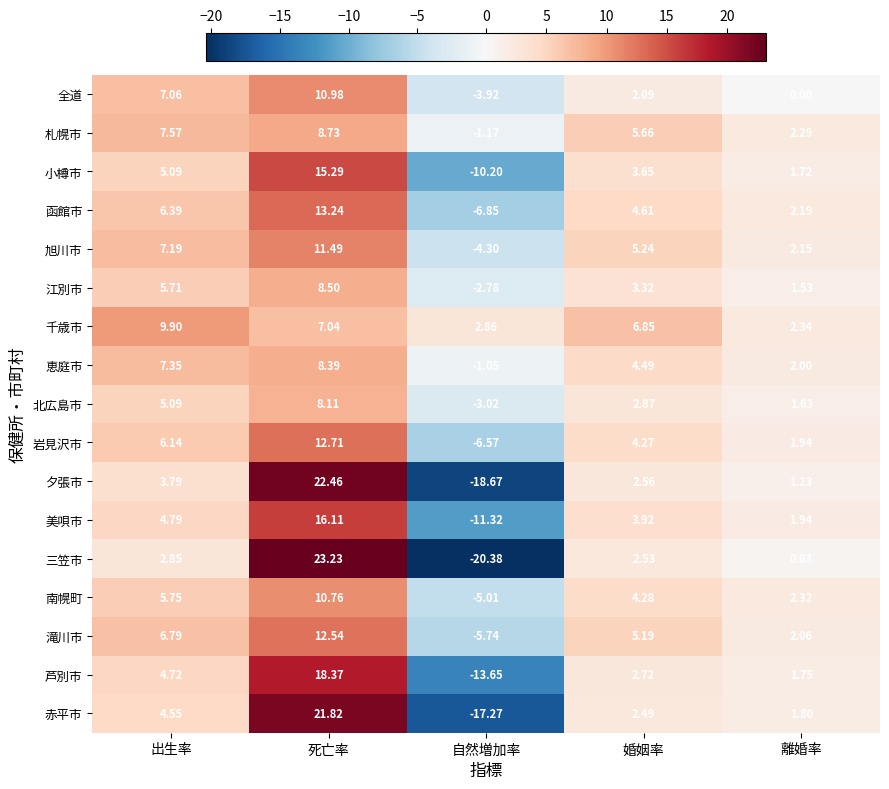

How many data points does each series have?

5